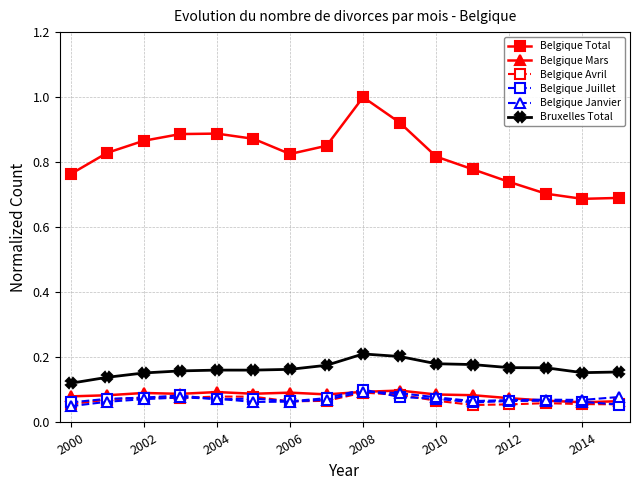

True or false: Belgique Mars has more than 1 points higher than both neighbors.

True